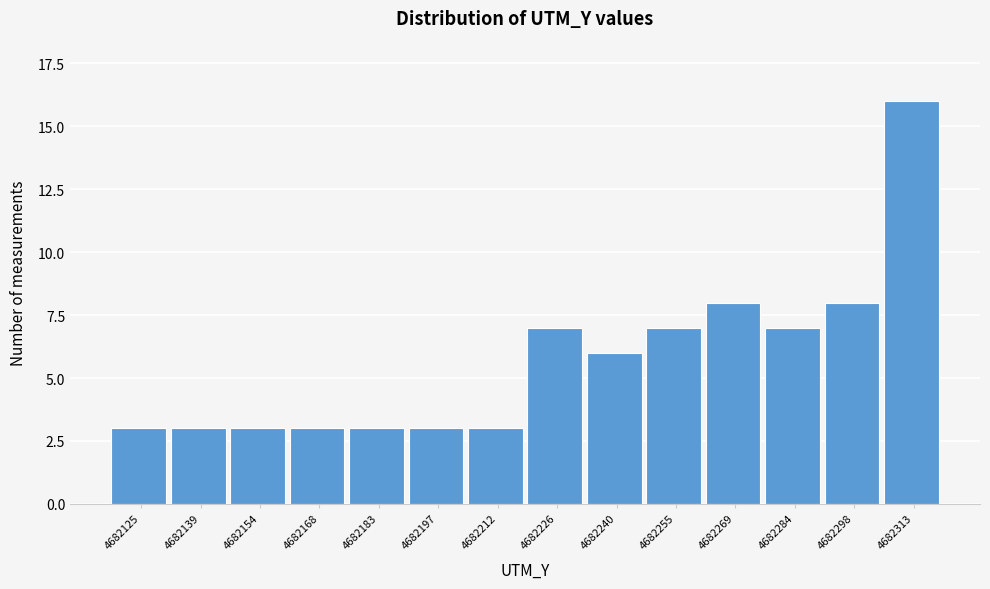

Reading left to right, extract all data points from this chart.

3	3	3	3	3	3	3	7	6	7	8	7	8	16